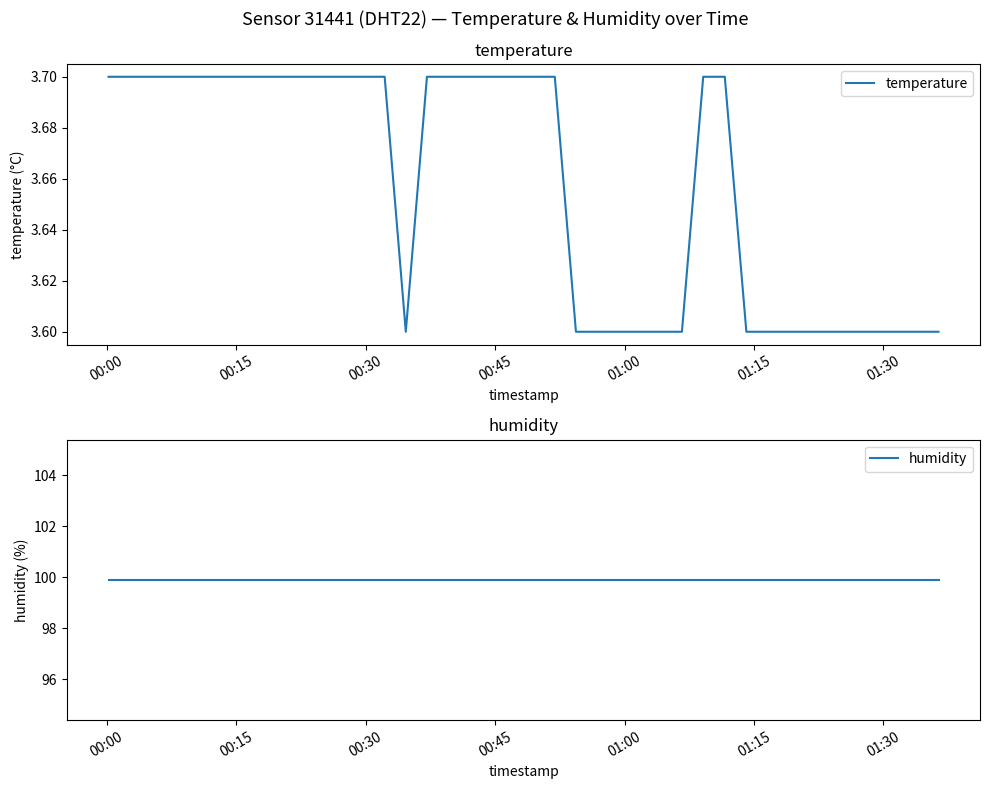

Which series has the largest total across all categories?

humidity